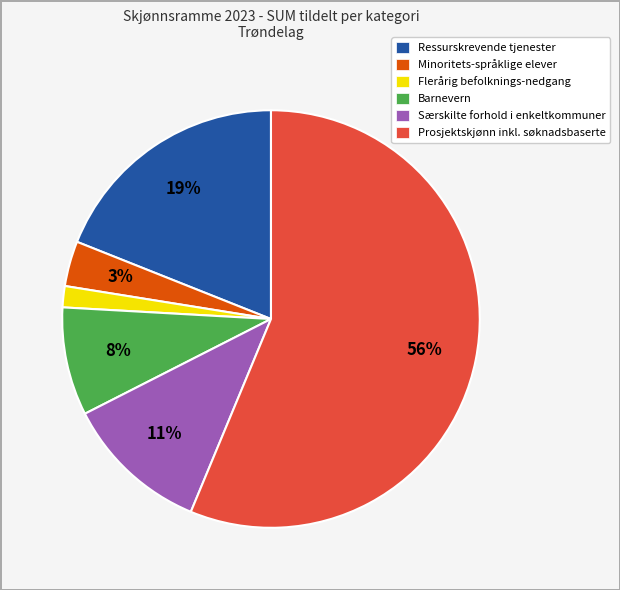

Which slice is the largest?

Prosjektskjønn inkl. søknadsbaserte